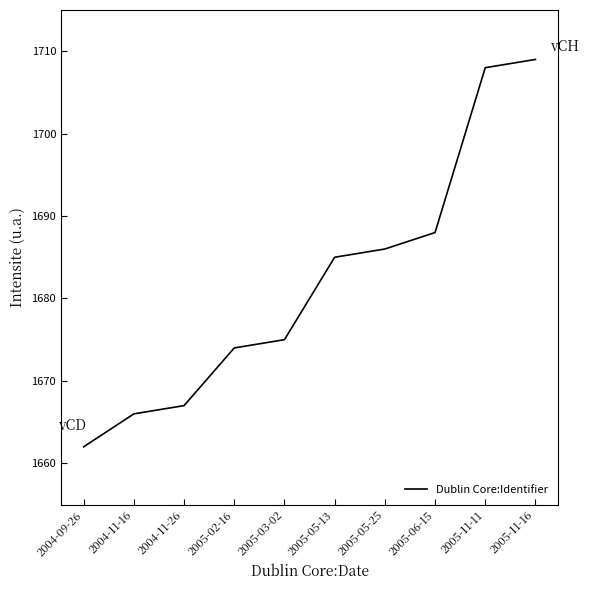

Where is the data nearest to the value 1685?

2005-05-13